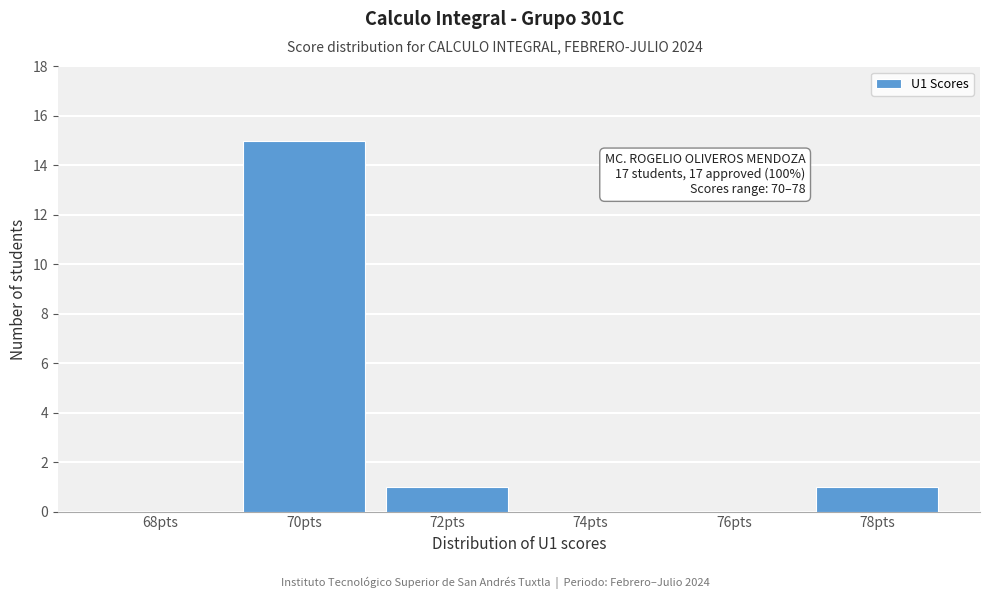

Reading left to right, what are all the values shown in this chart?

68pts=0	70pts=15	72pts=1	74pts=0	76pts=0	78pts=1